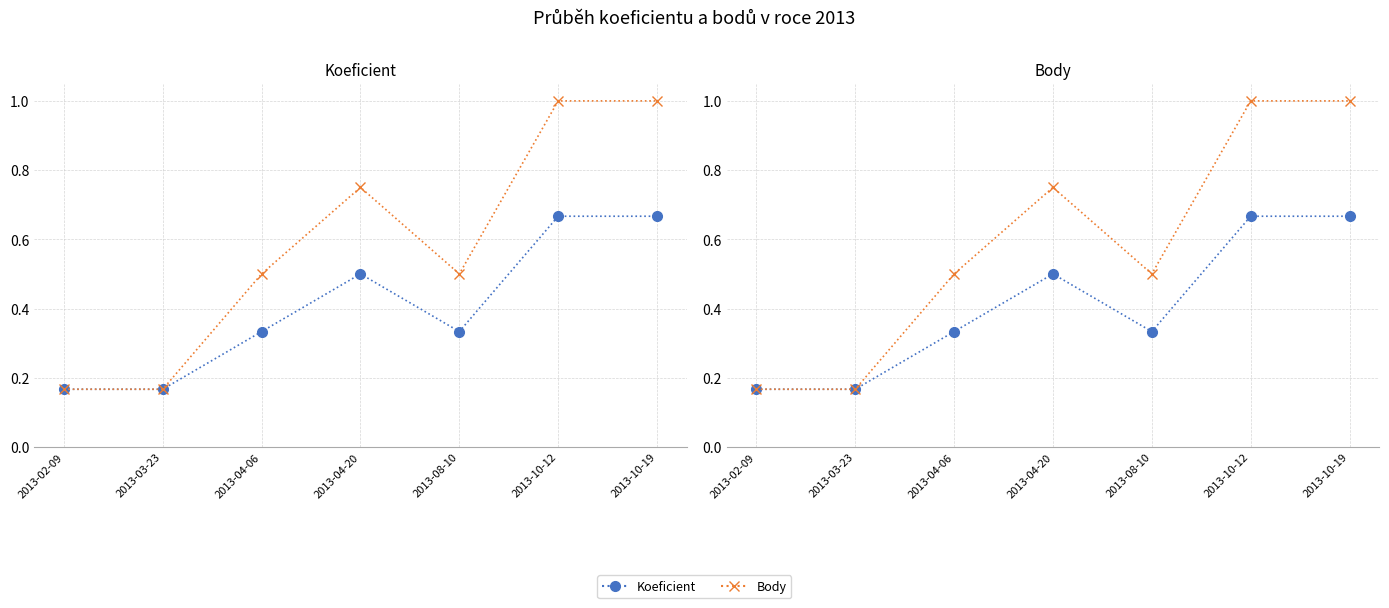

What are all the series names shown in the legend?

Koeficient, Body